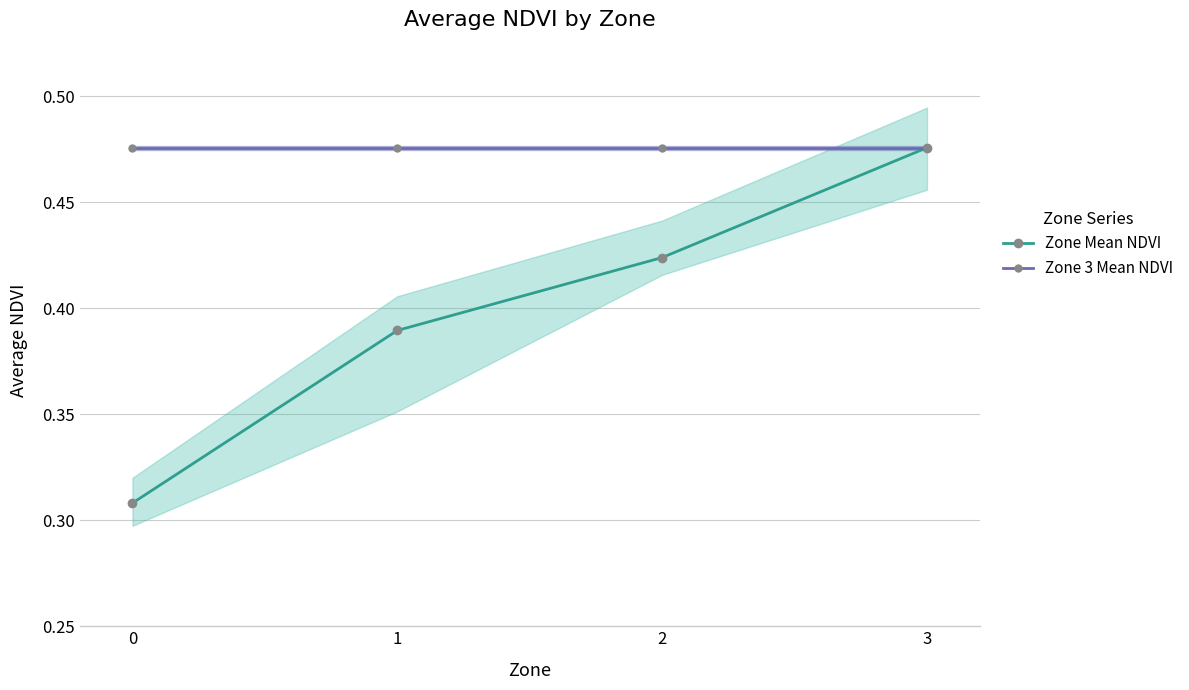

How many Zone Mean NDVI values are between 0 and 1?

4